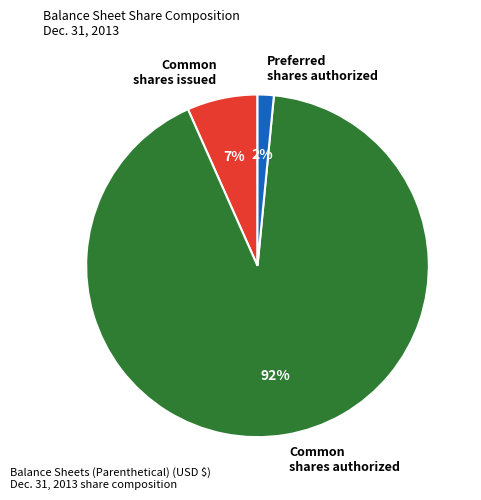

Which slice is the smallest?

Preferred shares authorized